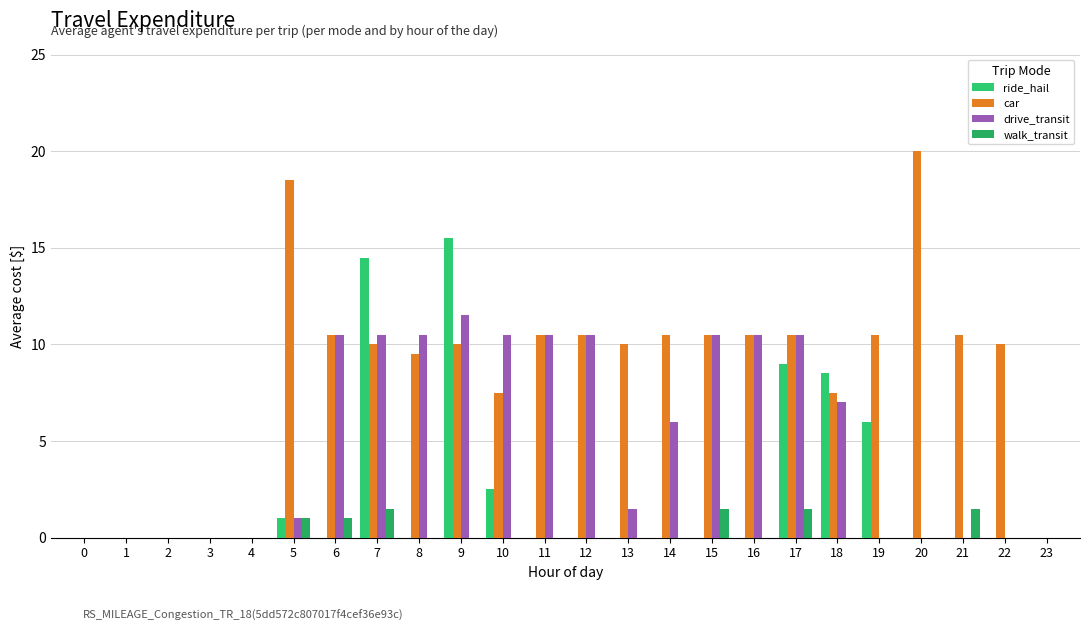

How many groups of bars are there?

24